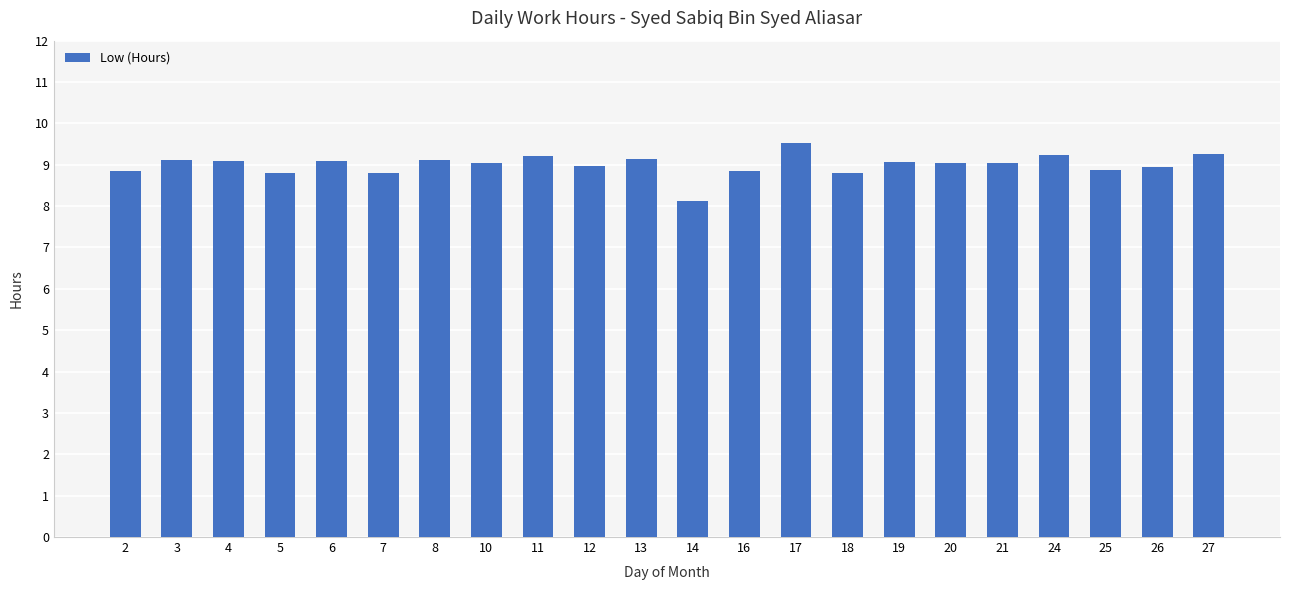

How many bars are there in total?

22